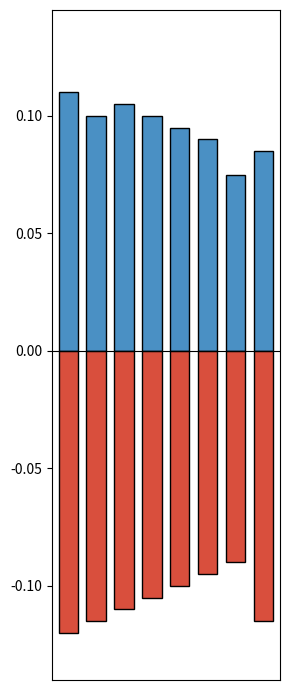

List the series in order of their peak value, highest first.

Total Cost, Other Funding Sources